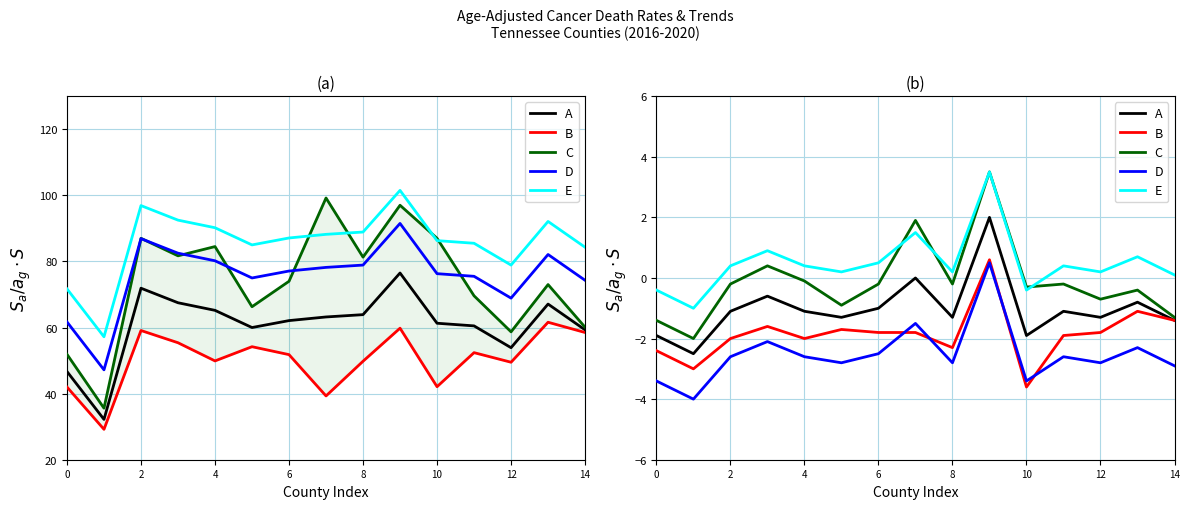

True or false: A and E cross at least once.

False